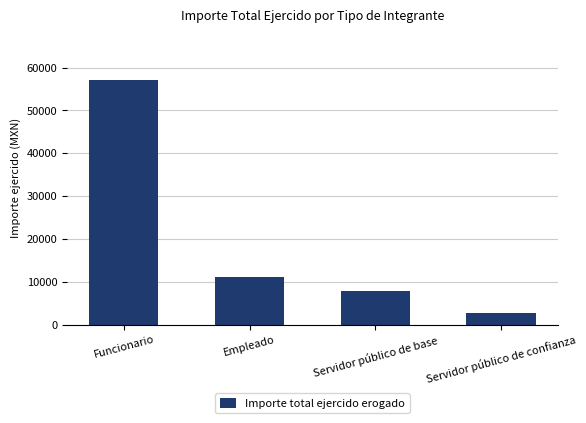

Is it true that the value at Funcionario is 57112.7?

True